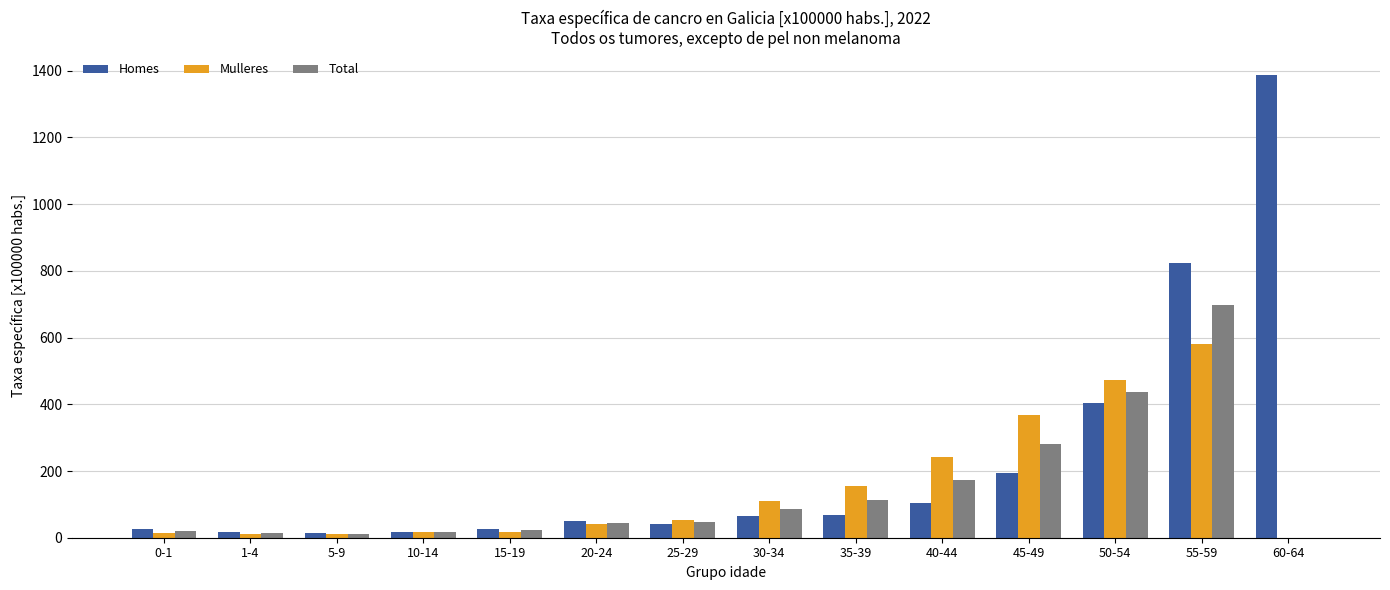

At which category is the sum across all series the highest?

55-59